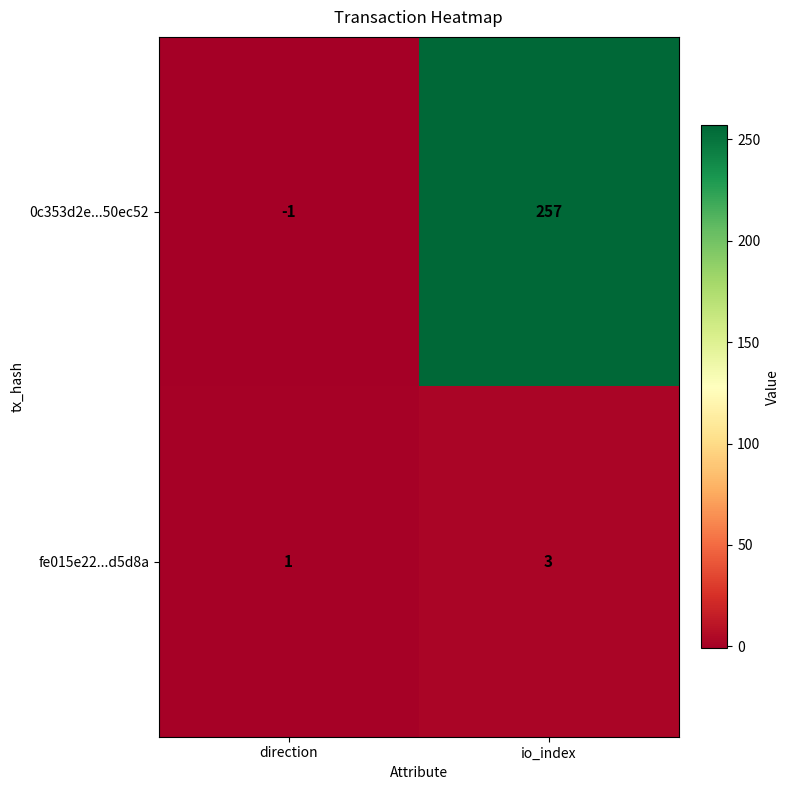

Which category has the lowest value across all series?

direction